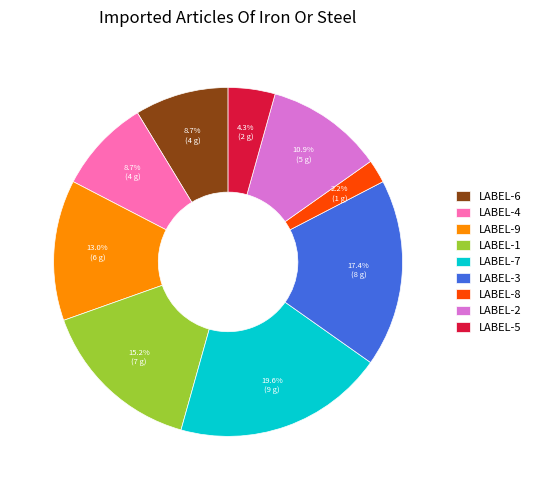

Approximately how many times larger is the value at LABEL-9 compared to LABEL-7?

0.7